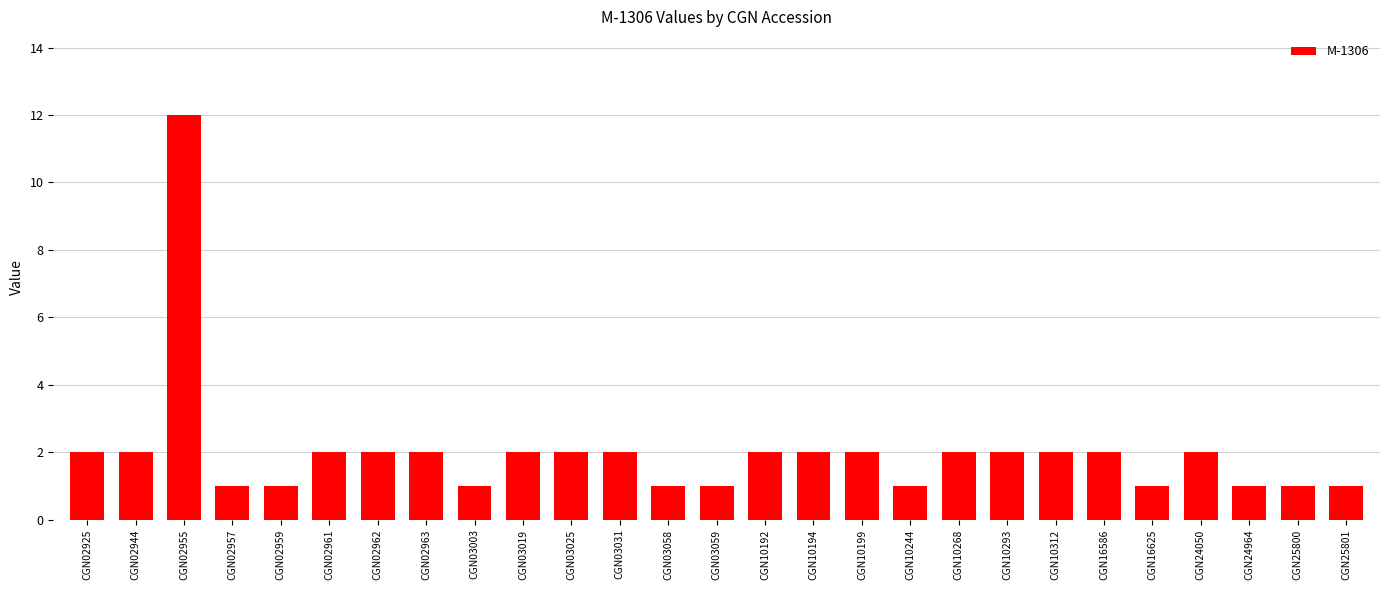

What is the value of the 16th bar from the left?

2